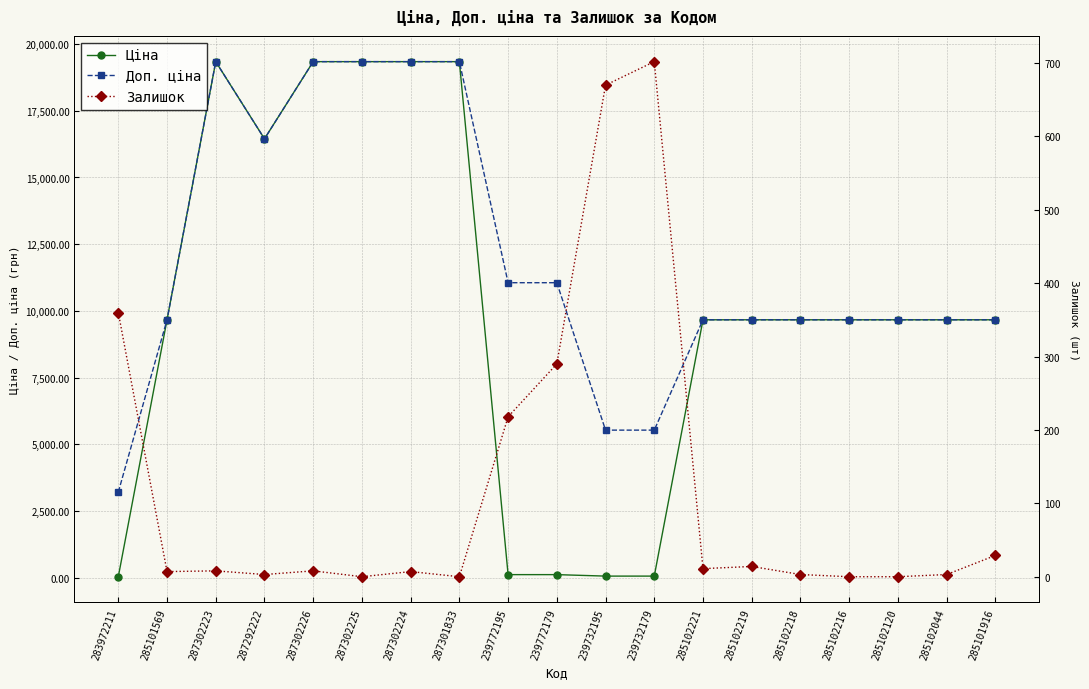

Which category has the highest value in the Залишок series?

239732179